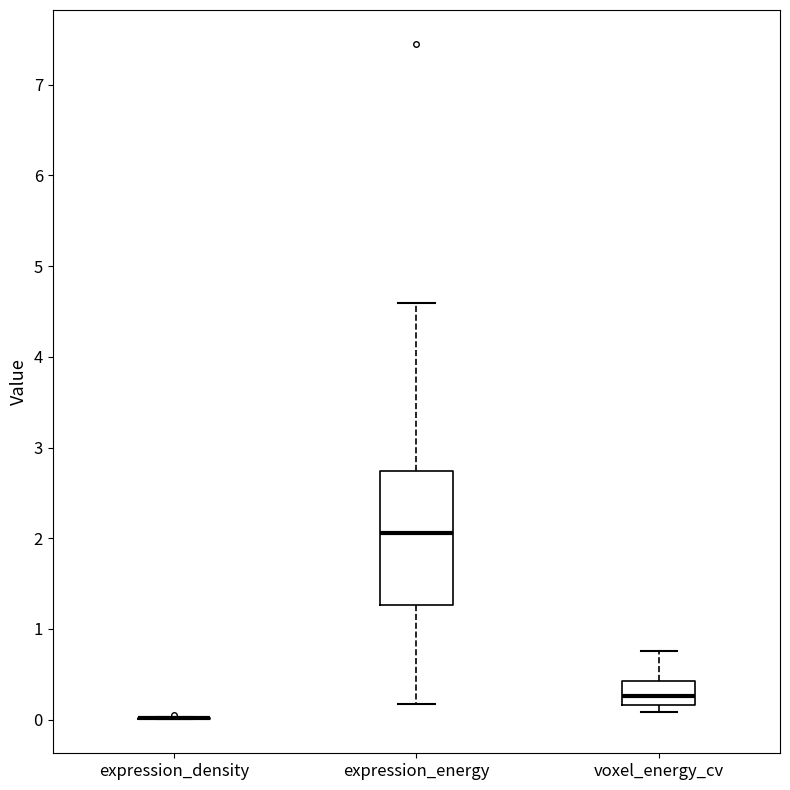

Comparing the boxes themselves (not the whiskers), which one is the tallest?

expression_energy